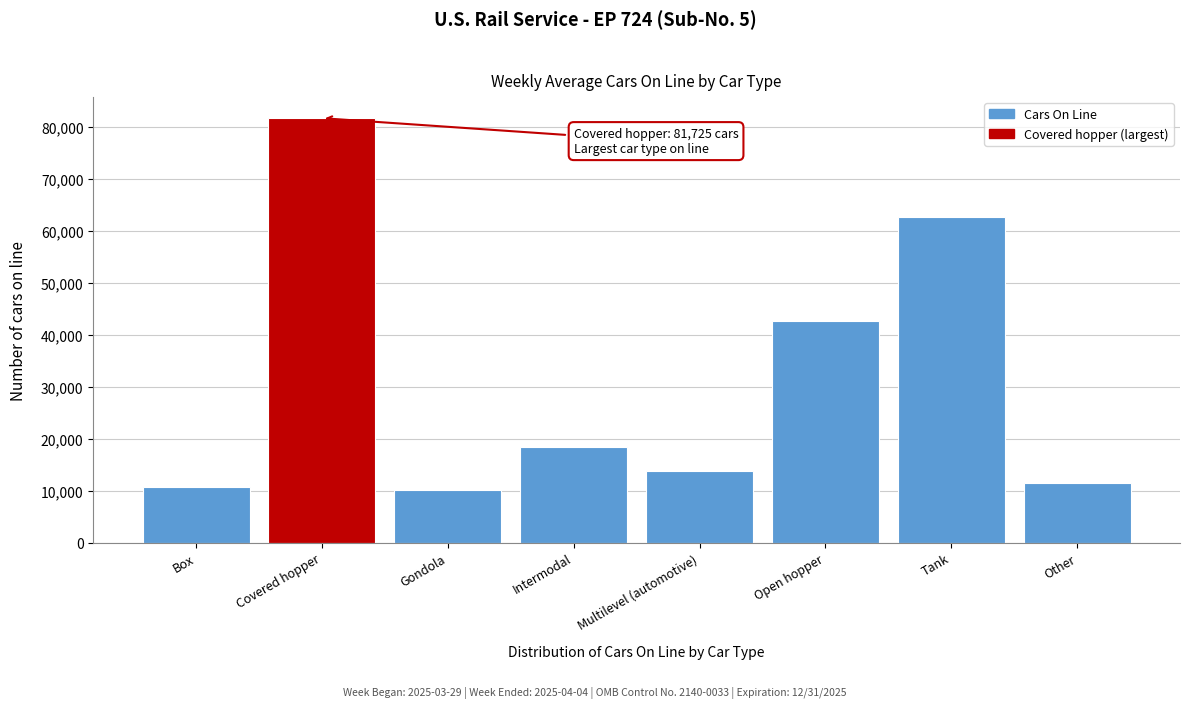

Reading left to right, transcribe all the data shown in this chart.

Box=10722	Covered hopper=81725	Gondola=10074	Intermodal=18300	Multilevel (automotive)=13714	Open hopper=42618	Tank=62672	Other=11541